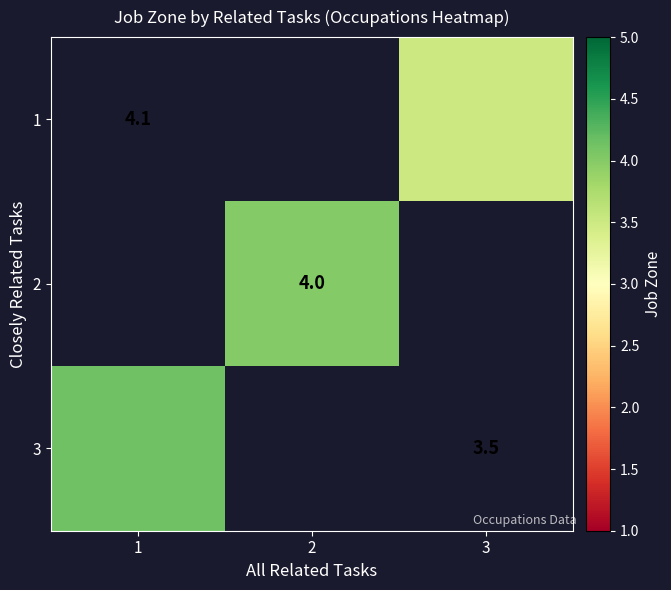

List the series in order of their overall mean, lowest first.

1, 2, 3